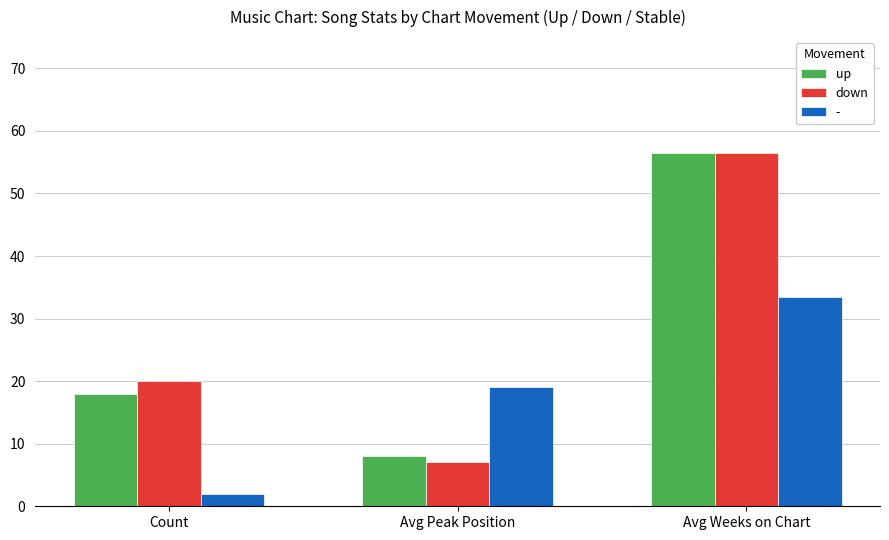

Rank the series at Count from highest to lowest value.

down, up, -